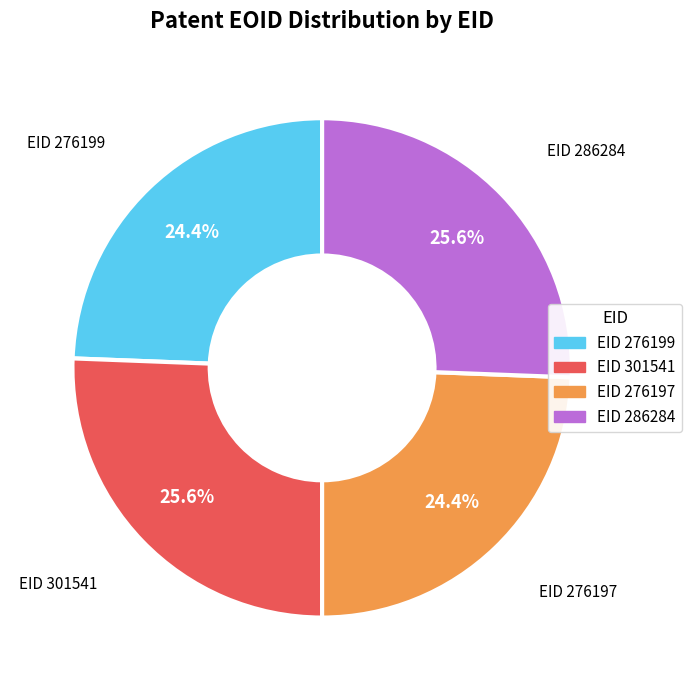

Is there a majority slice in this chart?

No